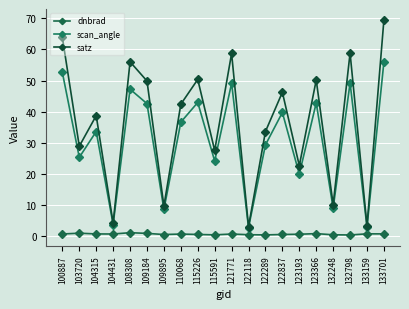

Does the chart have visible grid lines?

Yes